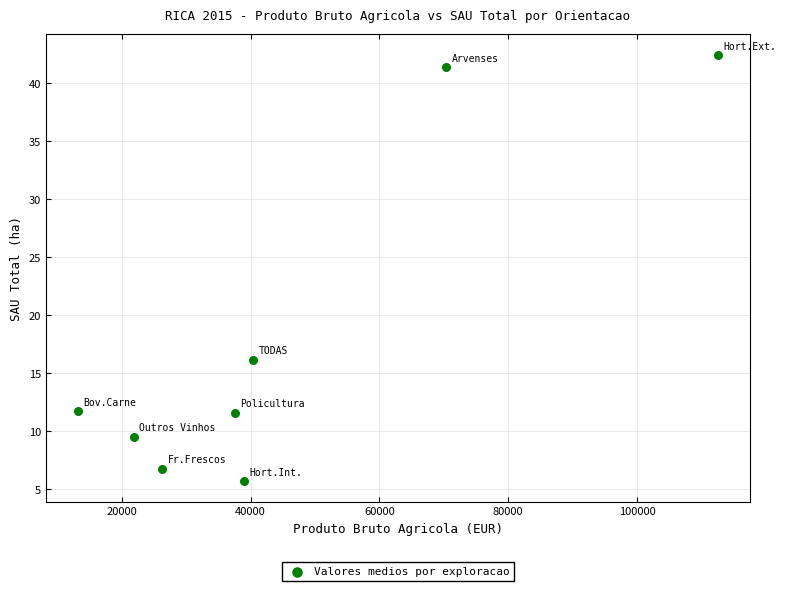

What is the range of Y values (max minus min)?

36.7